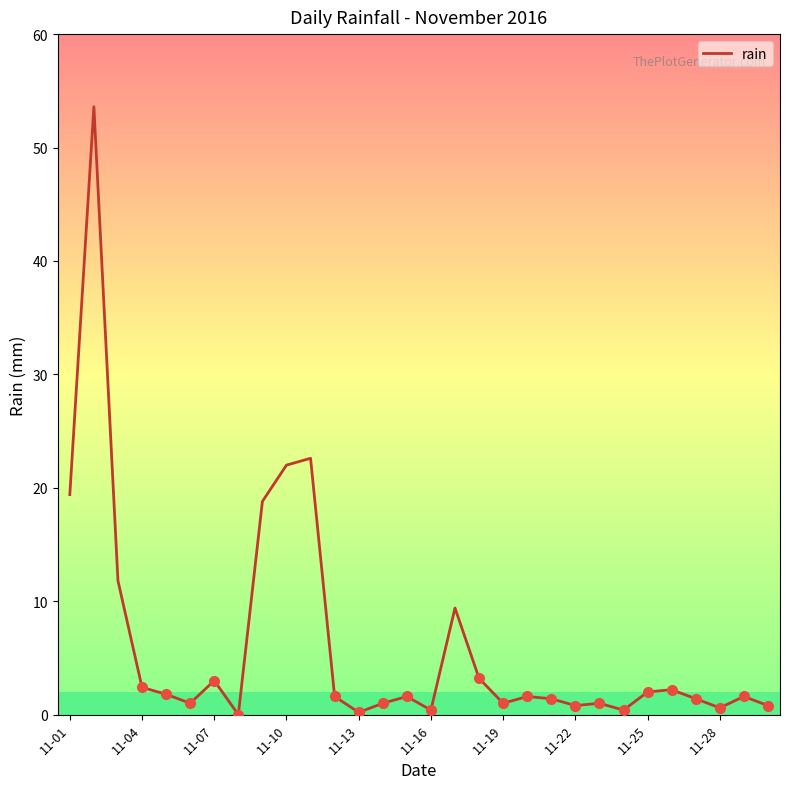

What is the difference between the maximum and minimum values?

53.6